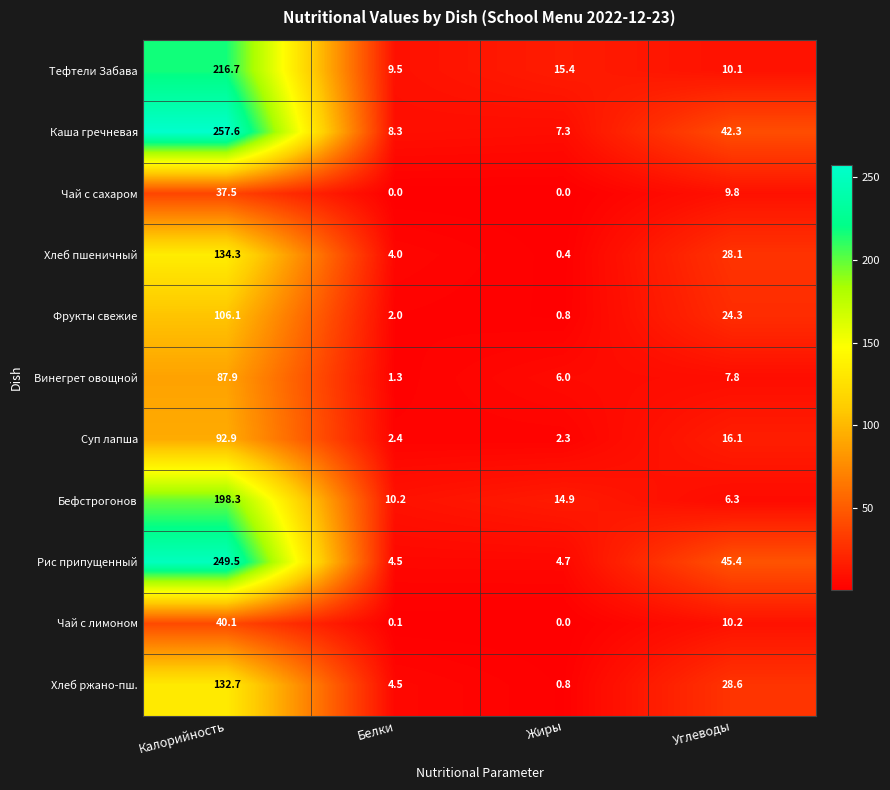

At which label does Чай с лимоном reach its minimum?

Жиры